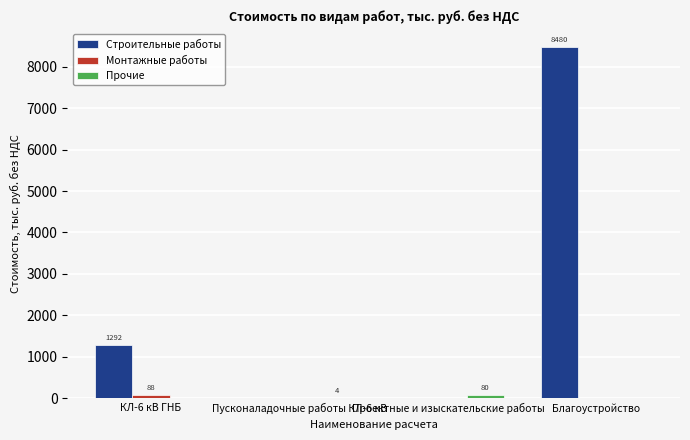

Which series changed the most between КЛ-6 кВ ГНБ and Пусконаладочные работы КЛ-6 кВ?

Строительные работы